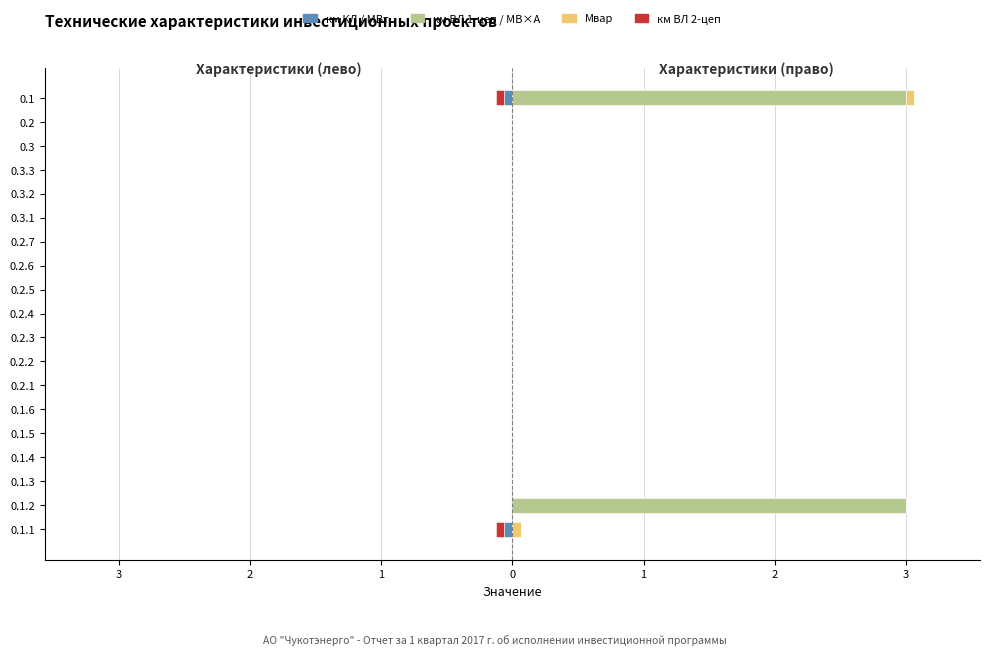

At how many categories does at least one series exceed 1?

2